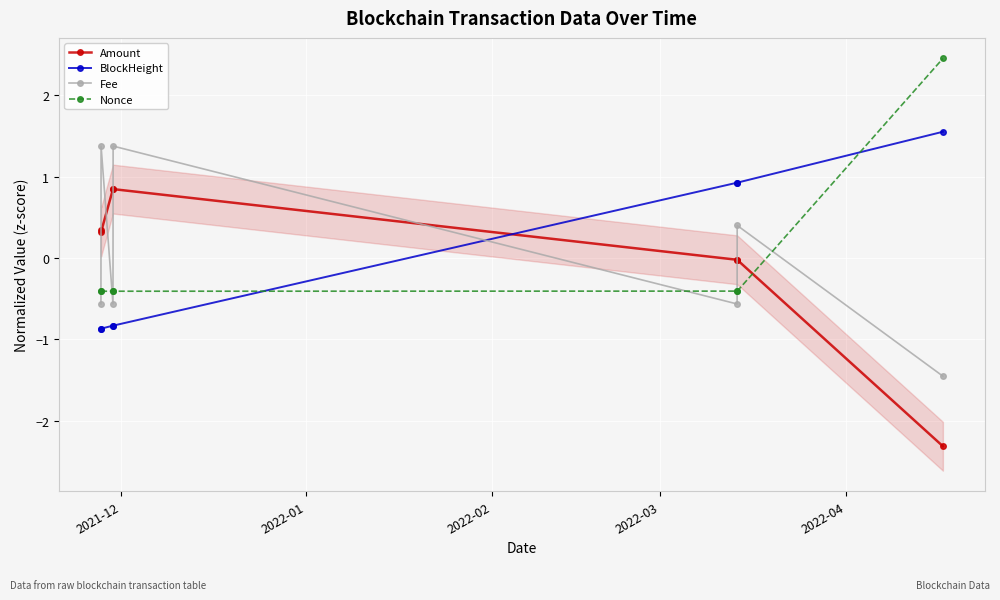

What is the minimum value for Nonce?

-0.4